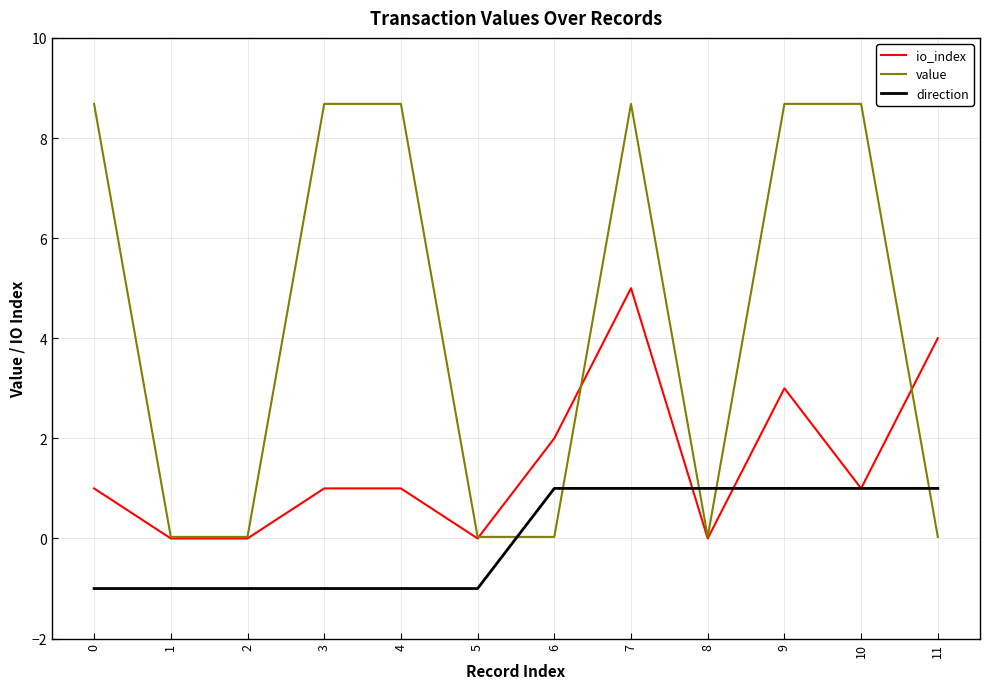

Rank the series by their maximum value, from lowest to highest.

direction, io_index, value